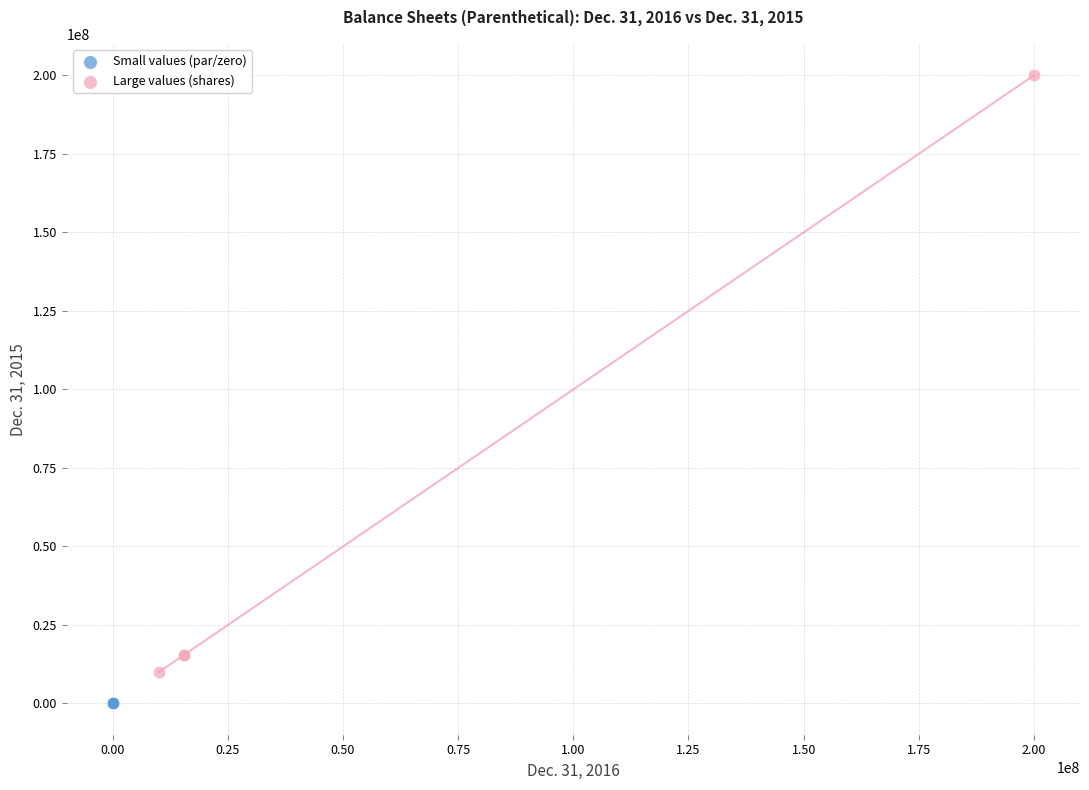

Which series reaches the minimum Y coordinate?

Small values (par/zero)